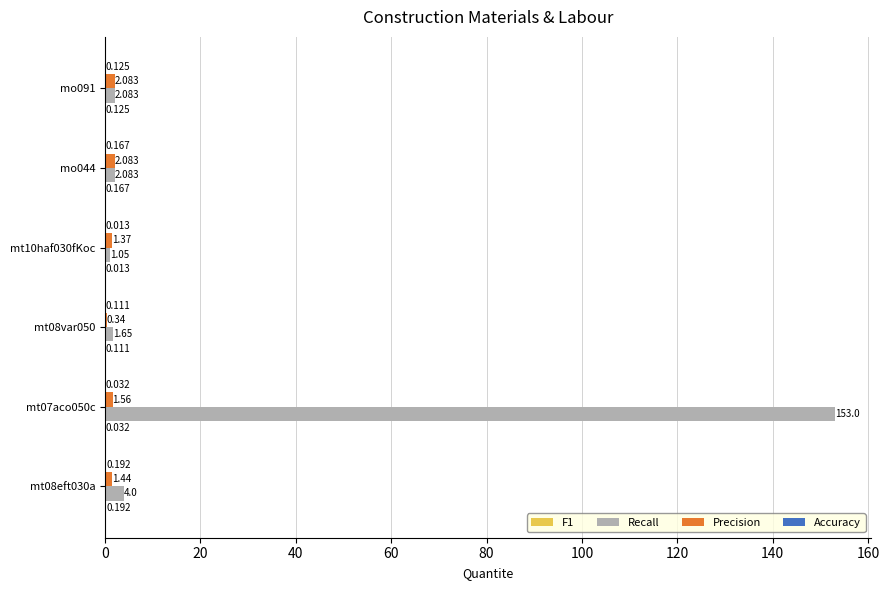

How many data points does each series have?

6